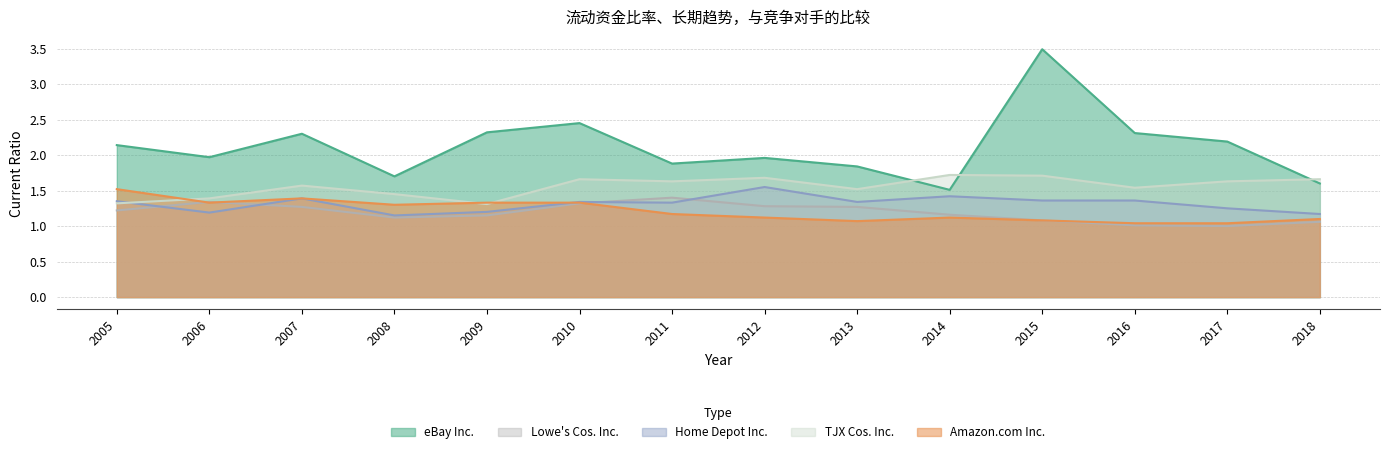

Where is the first local minimum for Home Depot Inc.?

2006